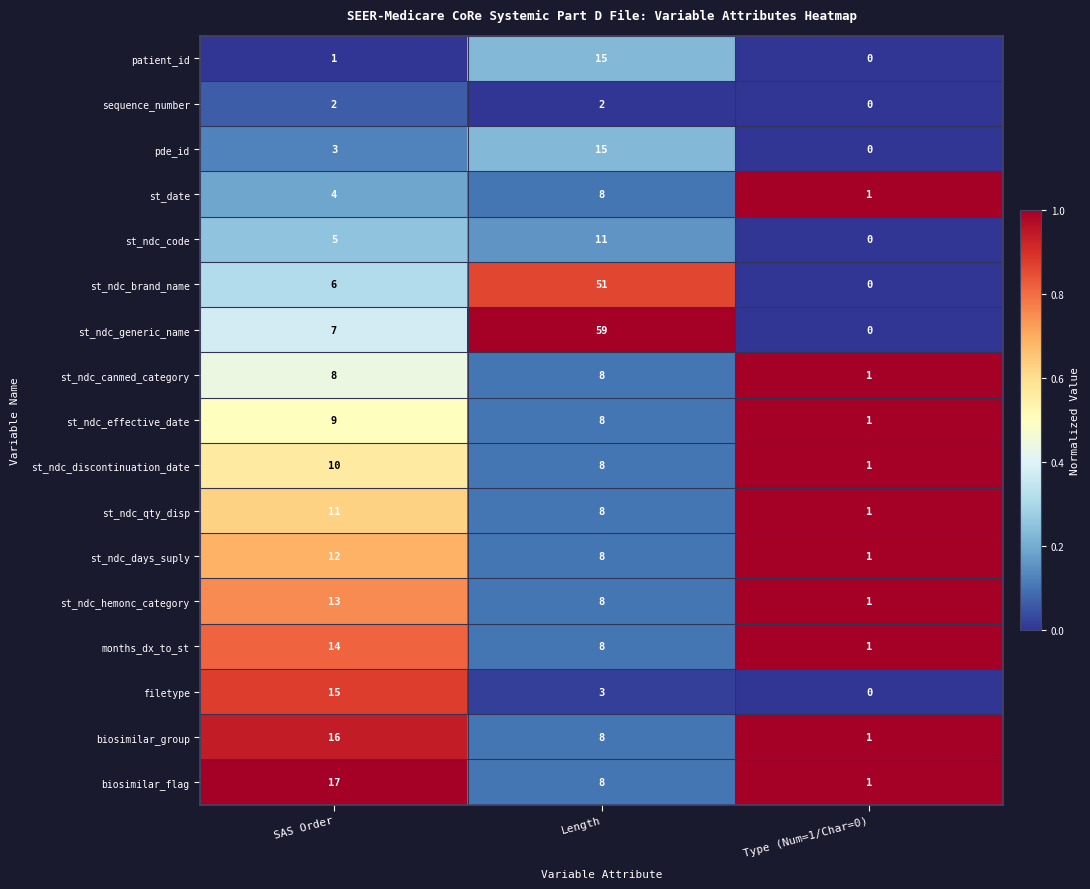

Which category has the lowest value in the st_ndc_days_suply series?

Type (Num=1/Char=0)